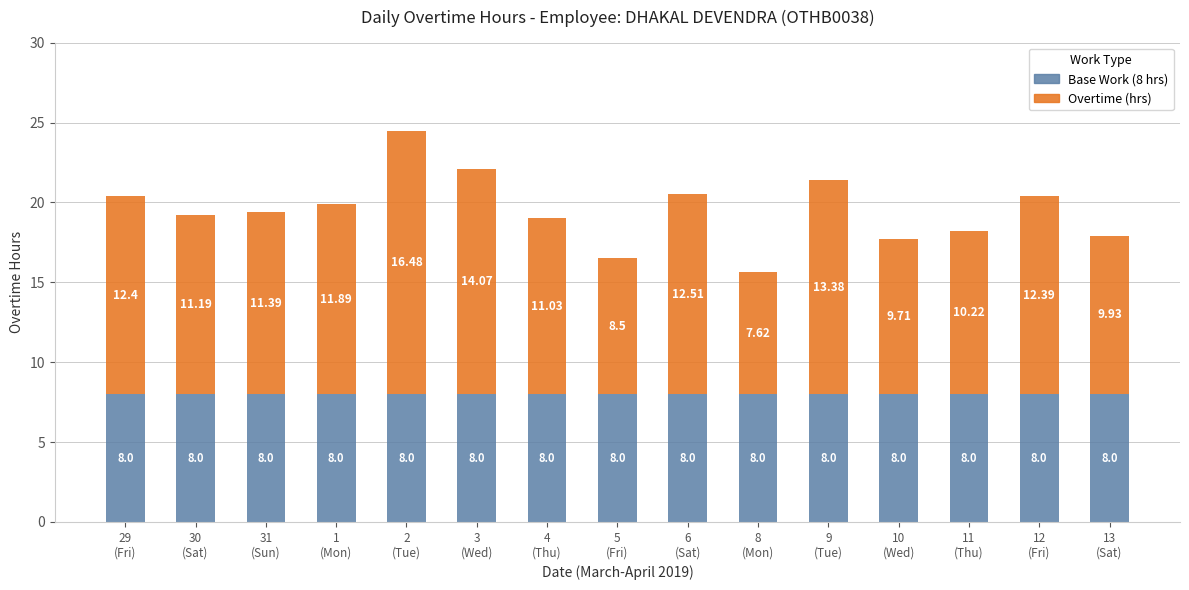

What is the average value of the Base Work (8 hrs) series?

8.0